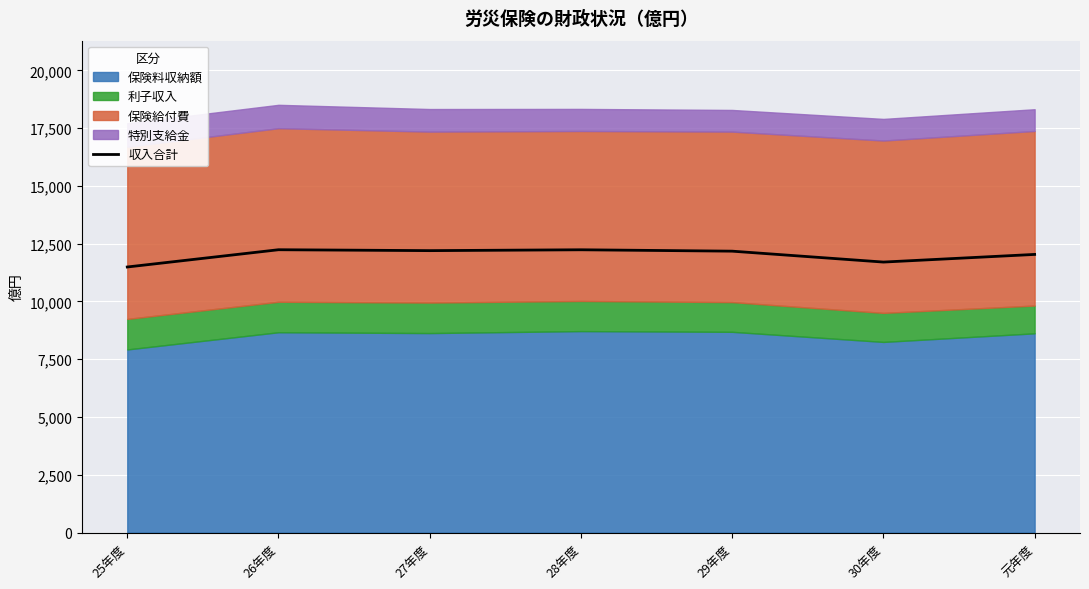

Which category has the highest value across all series?

26年度